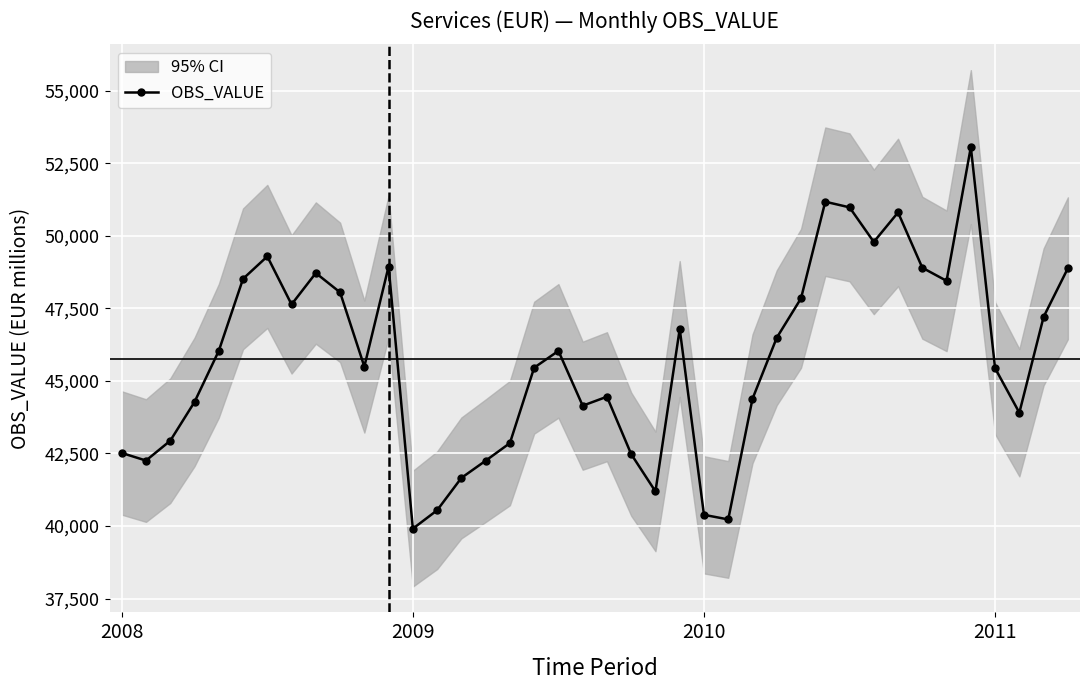

What is the average value?

45757.6